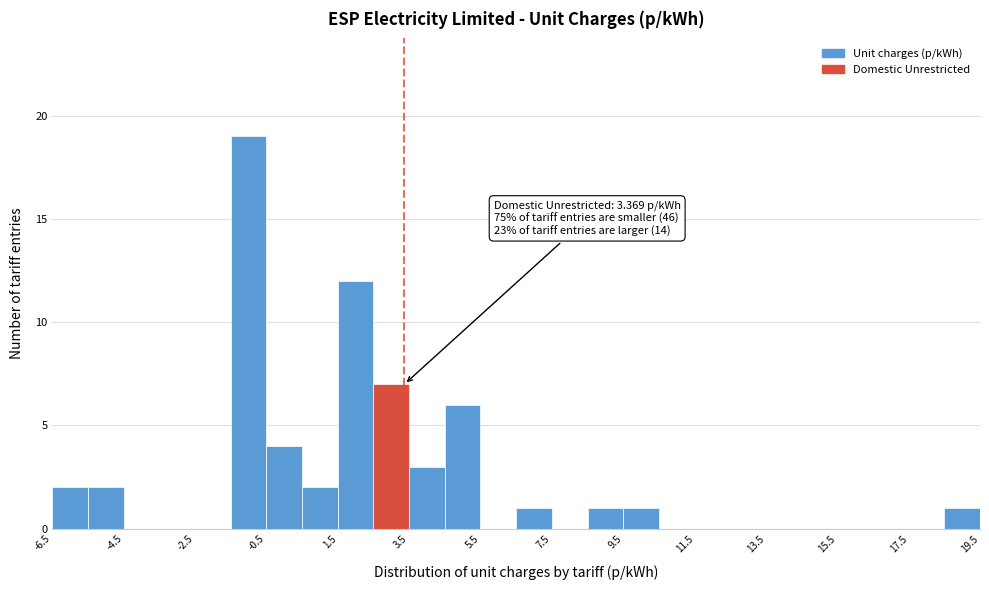

Which range on the x-axis has the tallest bar?

-1.5 to -0.5